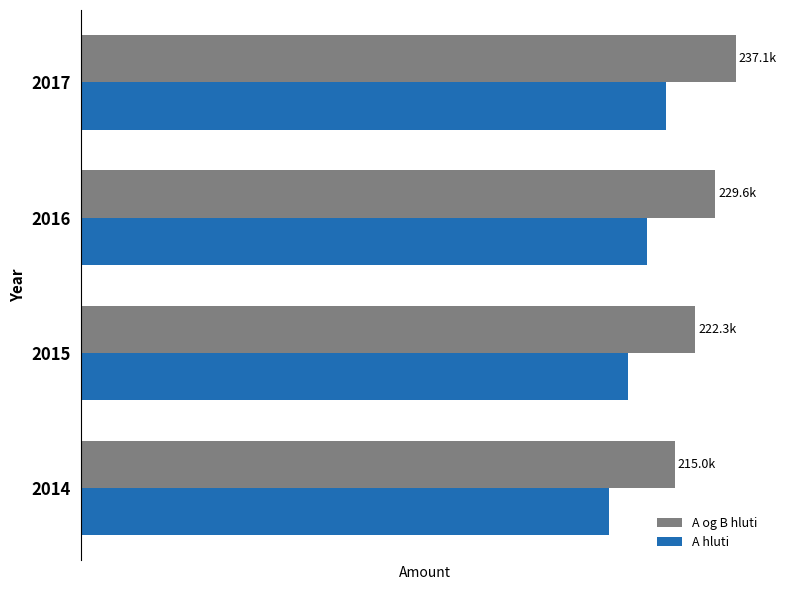

How many bars are there in total?

8